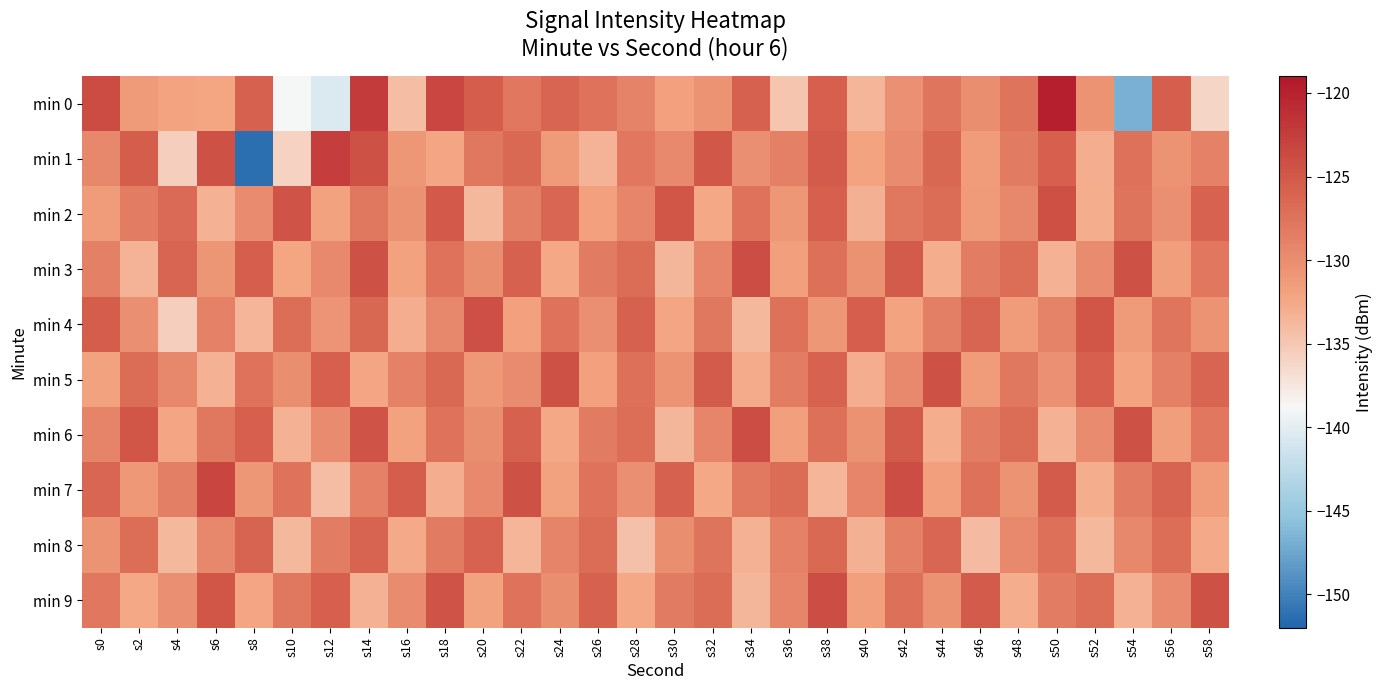

What is the difference between the highest and lowest values at s54?

22.4